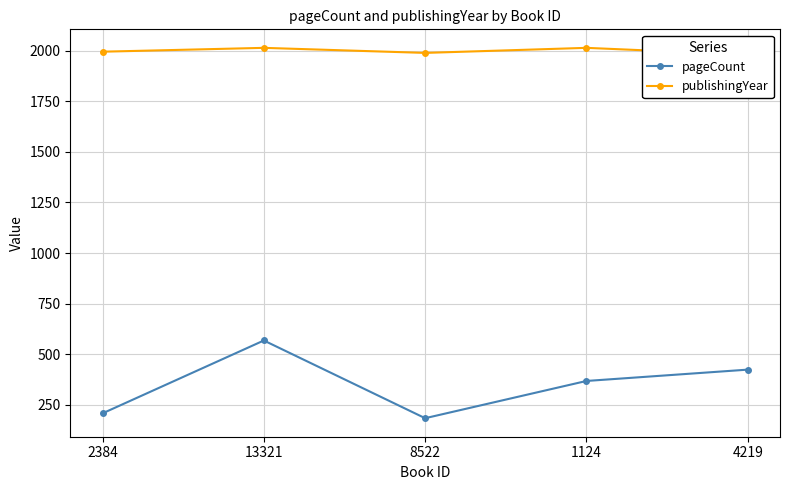

True or false: pageCount has a value of 238 at 4219.

False